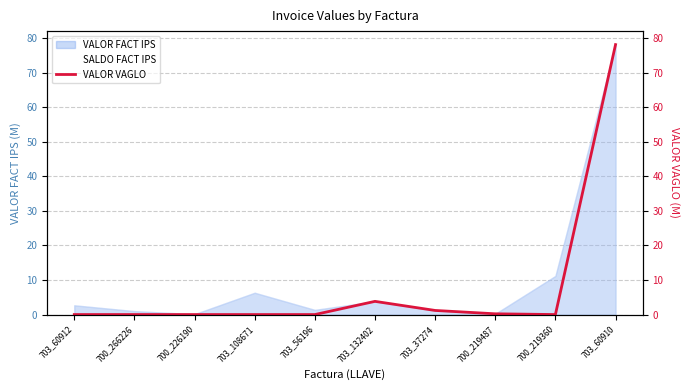

Which has a higher value, 703_132402 or 703_60912?

703_132402